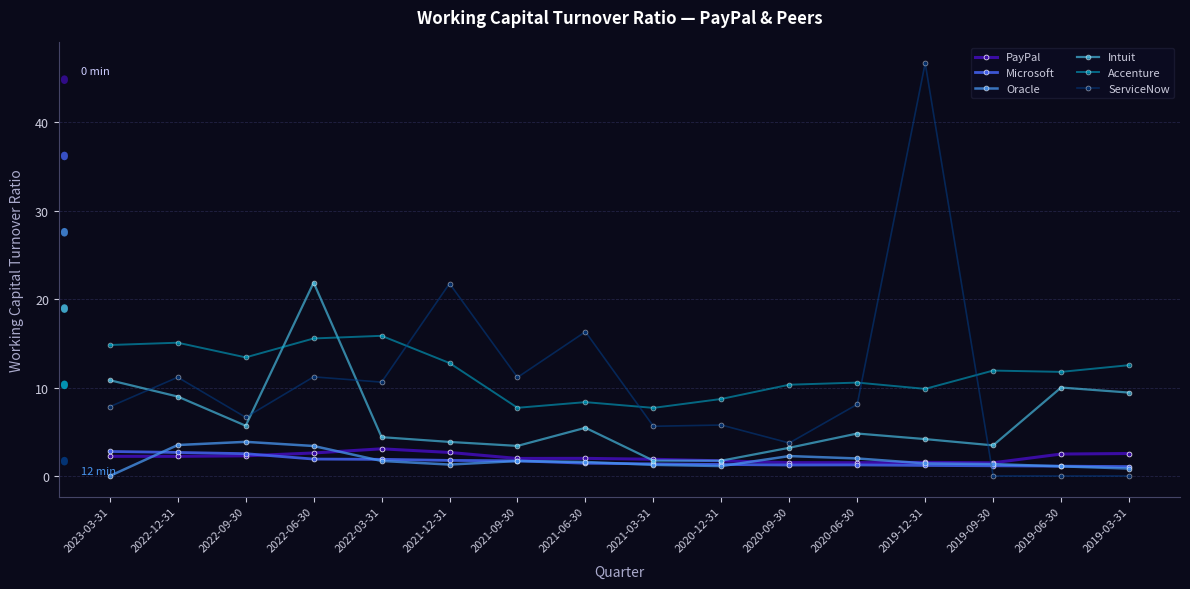

Which series has the largest total across all categories?

Accenture